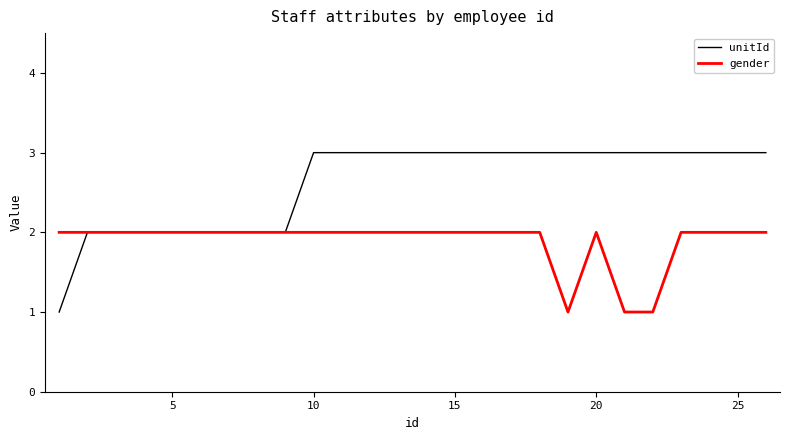

List the series in order of their overall mean, lowest first.

gender, unitId